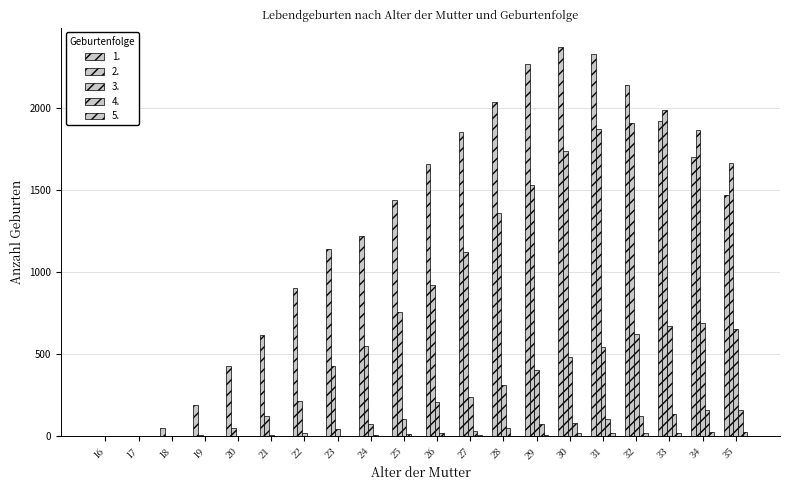

How many distinct data groups are displayed?

5